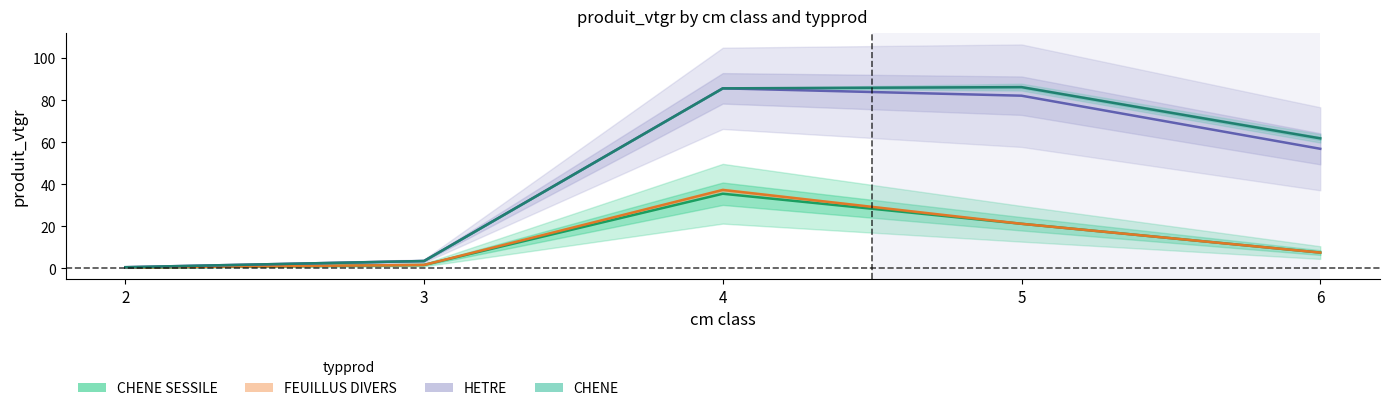

What is the total value across all series at 5?

210.8